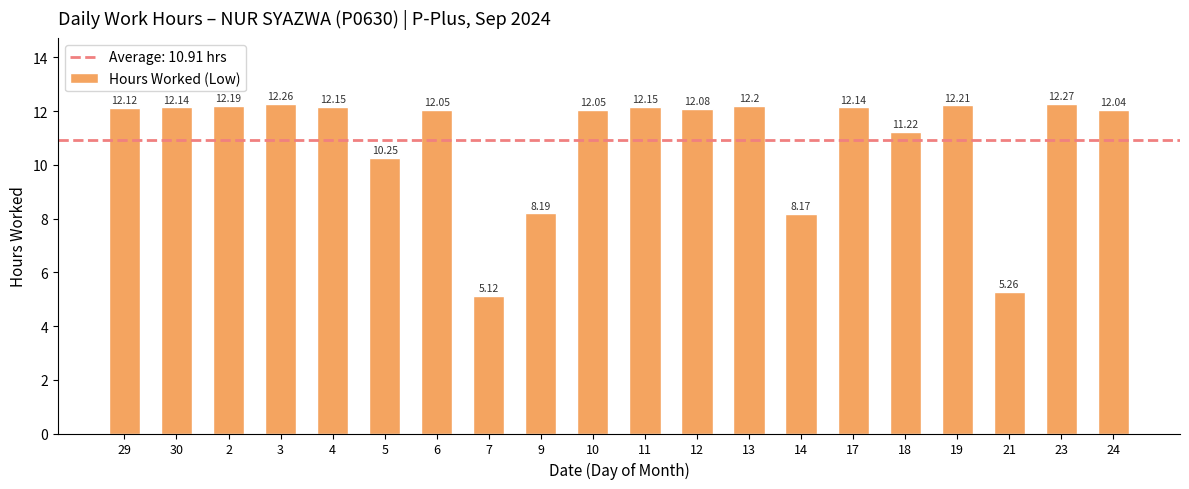

What is the average value?

10.9